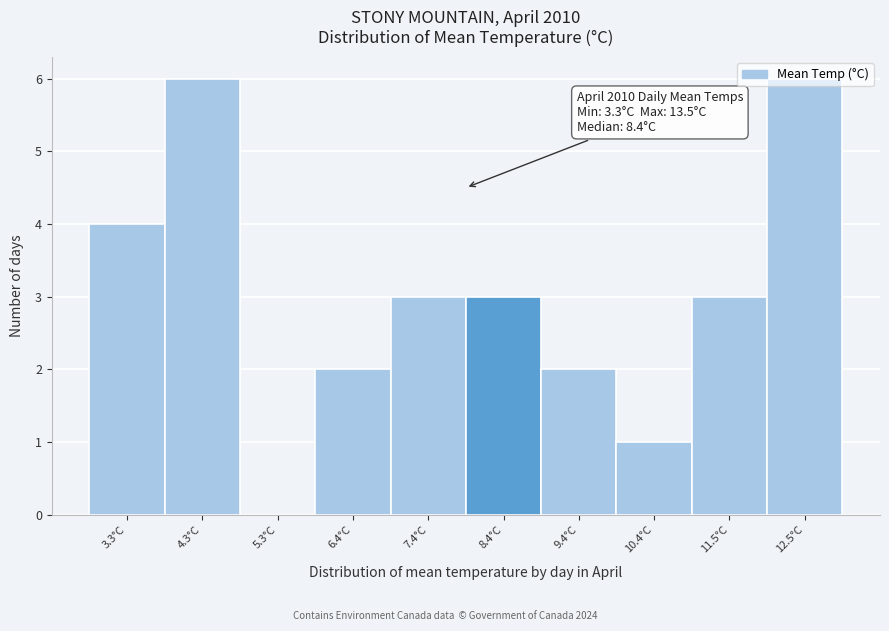

What is the sum of the values at 12.5°C and 8.4°C?

9